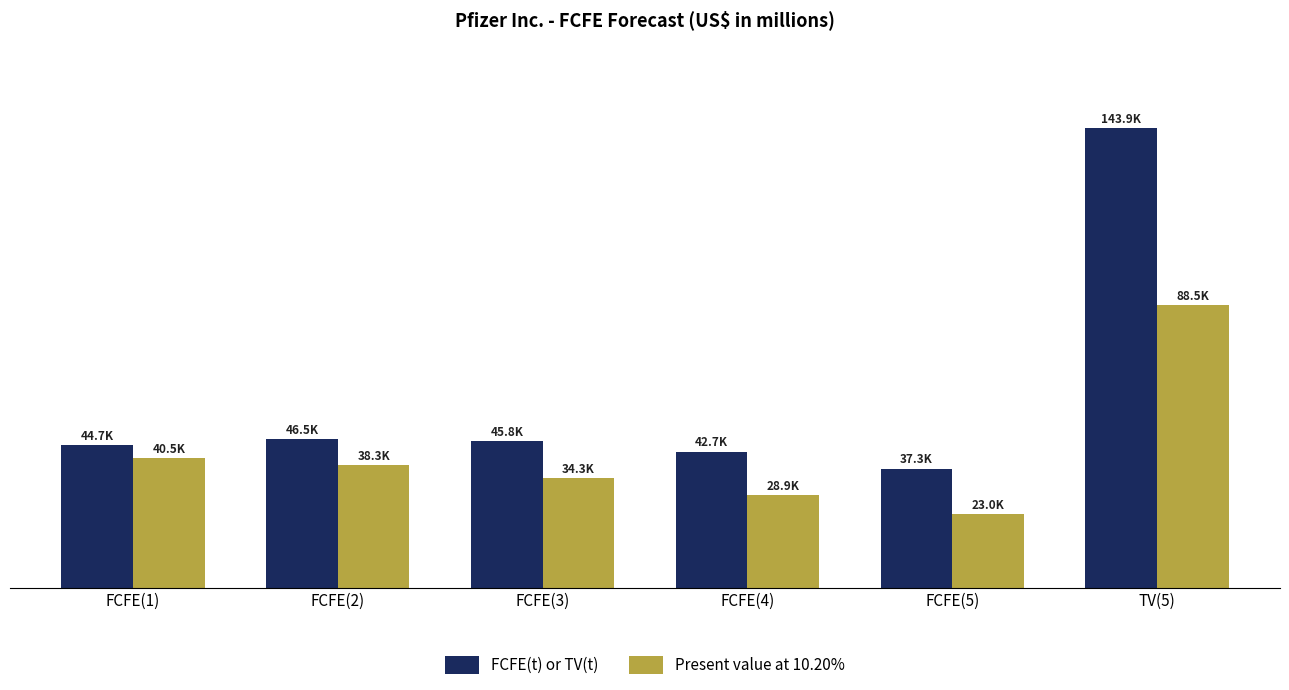

What are all the series names shown in the legend?

FCFE(t) or TV(t), Present value at 10.20%